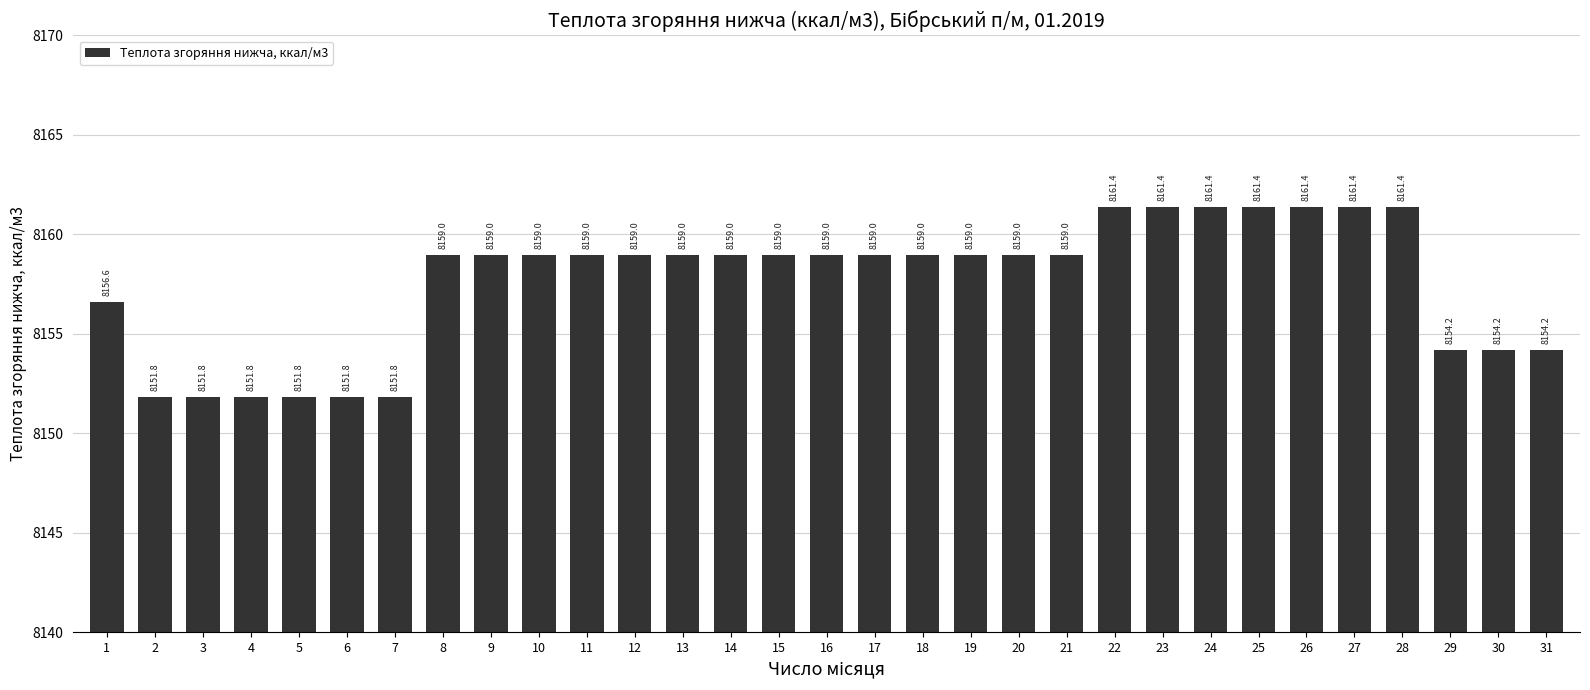

Reading left to right, extract all data points from this chart.

1=8156.6	2=8151.8	3=8151.8	4=8151.8	5=8151.8	6=8151.8	7=8151.8	8=8159.0	9=8159.0	10=8159.0	11=8159.0	12=8159.0	13=8159.0	14=8159.0	15=8159.0	16=8159.0	17=8159.0	18=8159.0	19=8159.0	20=8159.0	21=8159.0	22=8161.4	23=8161.4	24=8161.4	25=8161.4	26=8161.4	27=8161.4	28=8161.4	29=8154.2	30=8154.2	31=8154.2